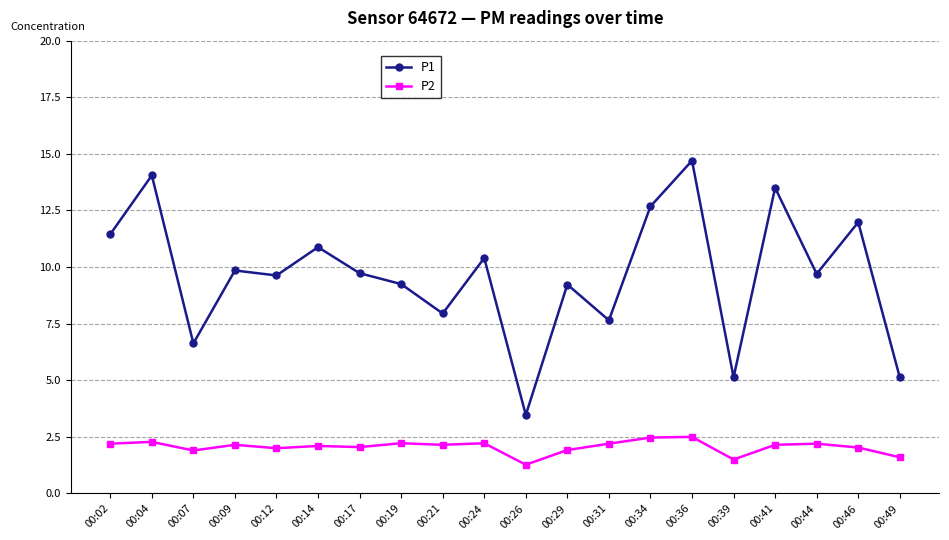

Between 00:02 and 00:49, which series saw the biggest shift?

P1